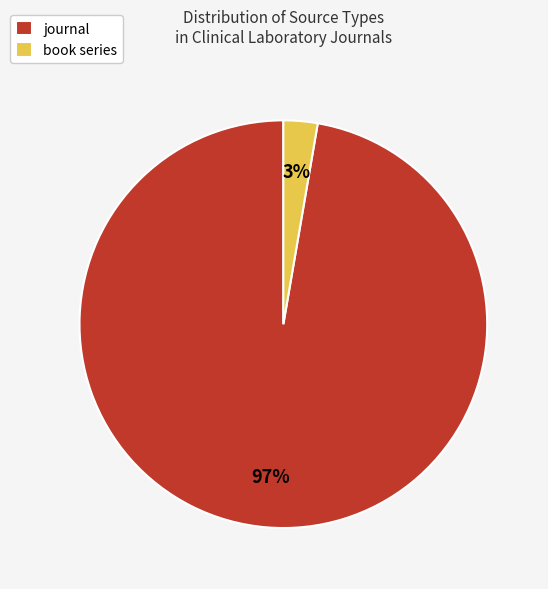

Does any single category account for the majority?

Yes